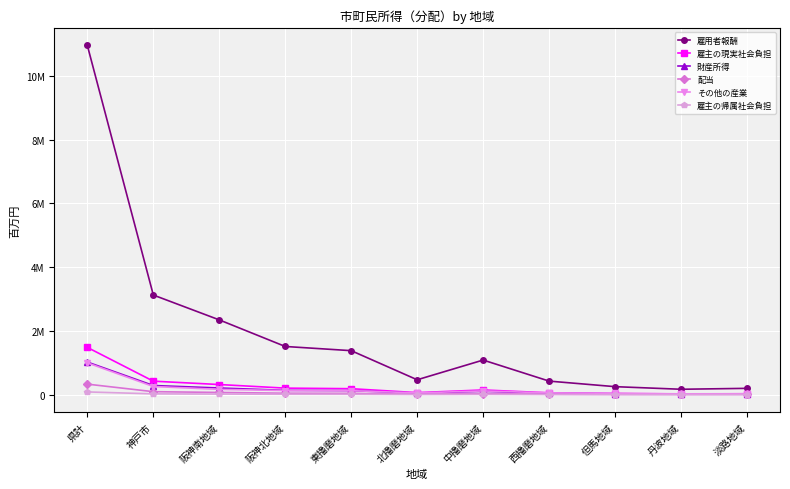

What are all the series names shown in the legend?

雇用者報酬, 雇主の現実社会負担, 財産所得, 配当, その他の産業, 雇主の帰属社会負担